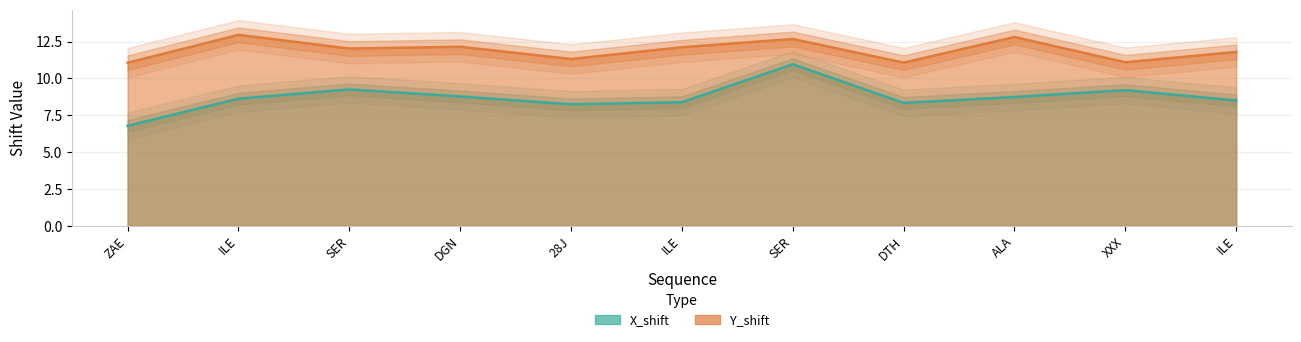

List the series in order of their overall mean, lowest first.

X_shift, Y_shift